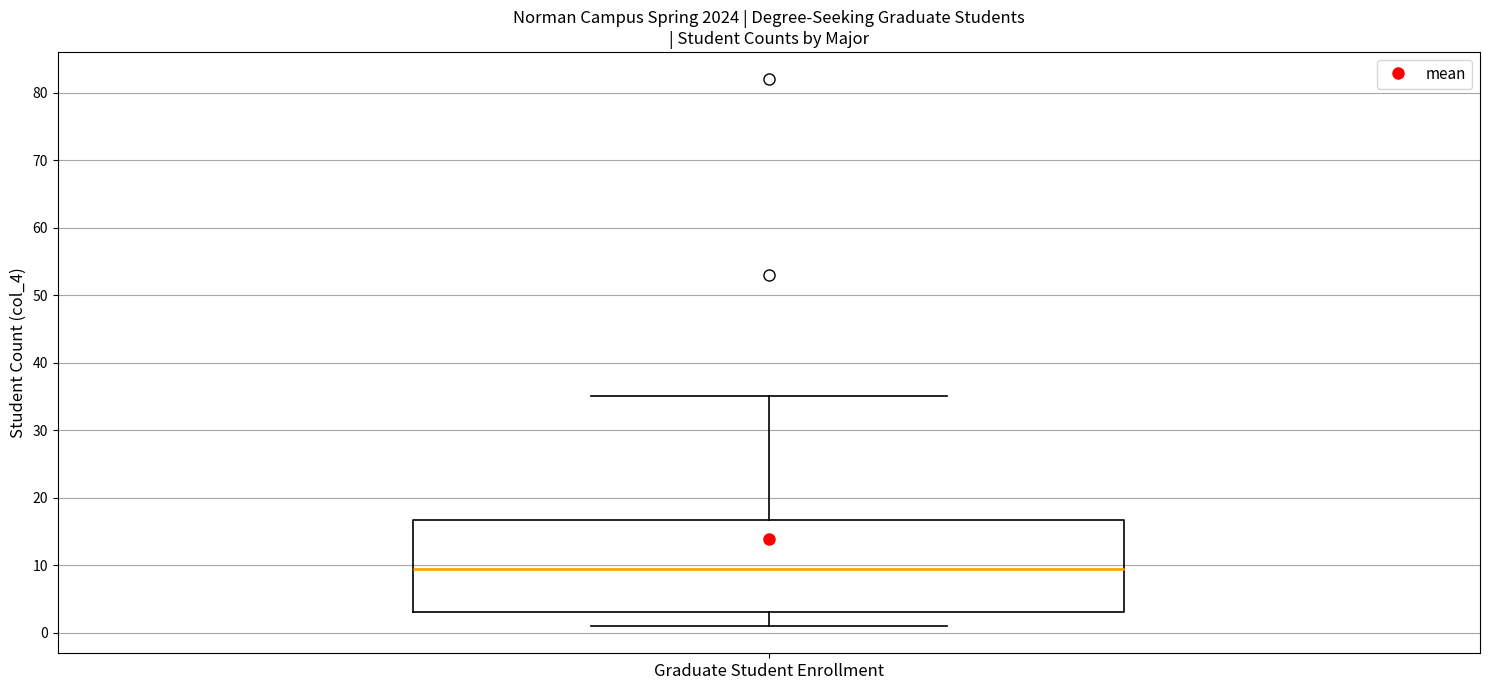

Read this box plot against the y-axis: the position of the median line, the range covered by the box, and the ends of both whiskers. The values are not printed on the chart, so give them approximately, as read against the axis.

median 10, box 3 to 17, whiskers 1 to 35